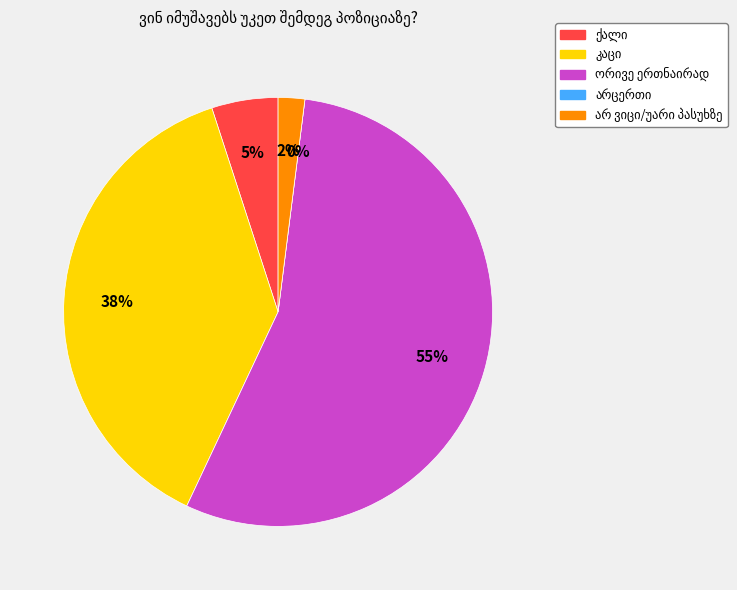

What percentage is the კაცი slice, to the nearest percent?

38%